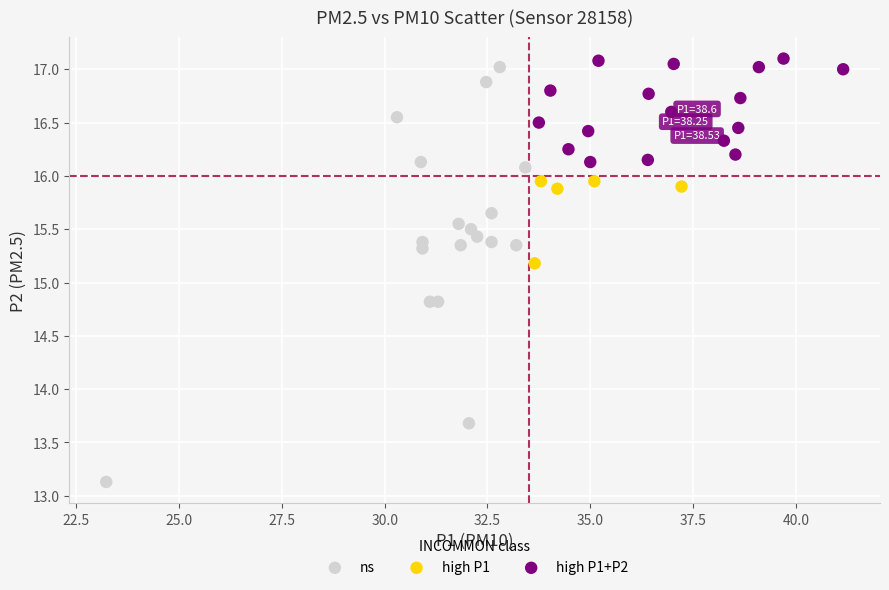

Which series has the largest Y range (max minus min)?

ns